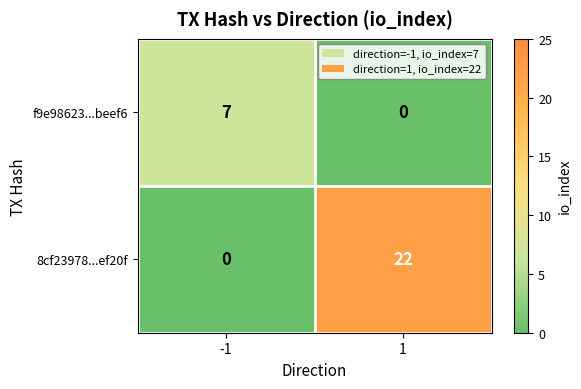

The value of 8cf23978...ef20f at 1 is 22. True or false?

True